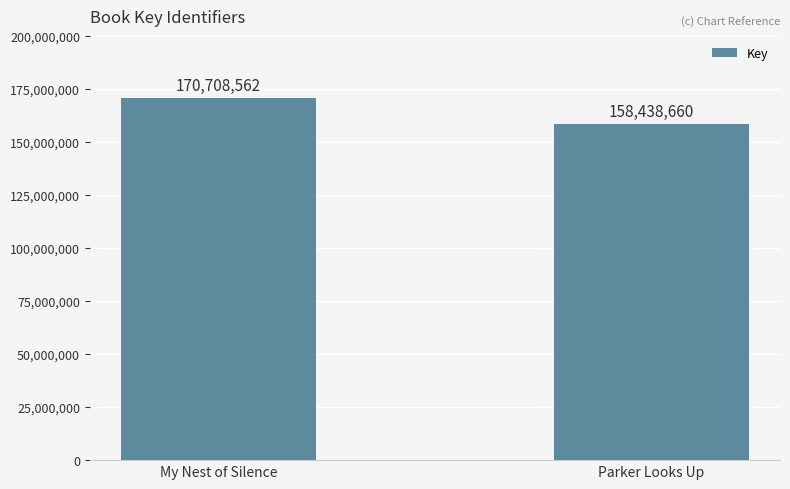

Reading left to right, list all the values displayed in this chart.

My Nest of Silence=170708562	Parker Looks Up=158438660